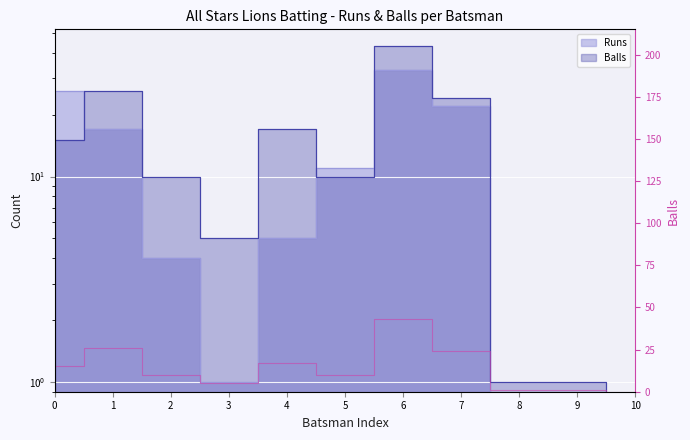

Is this an area chart (filled region under the line)?

No